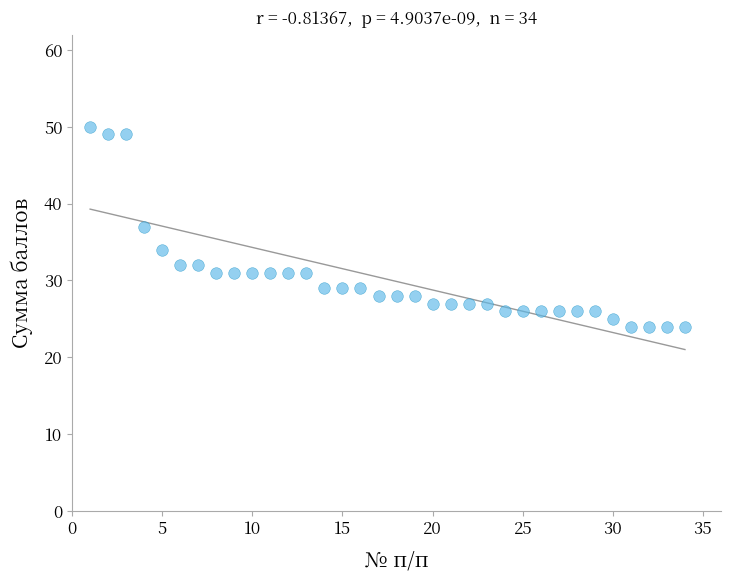

What is the range of X values (max minus min)?

33